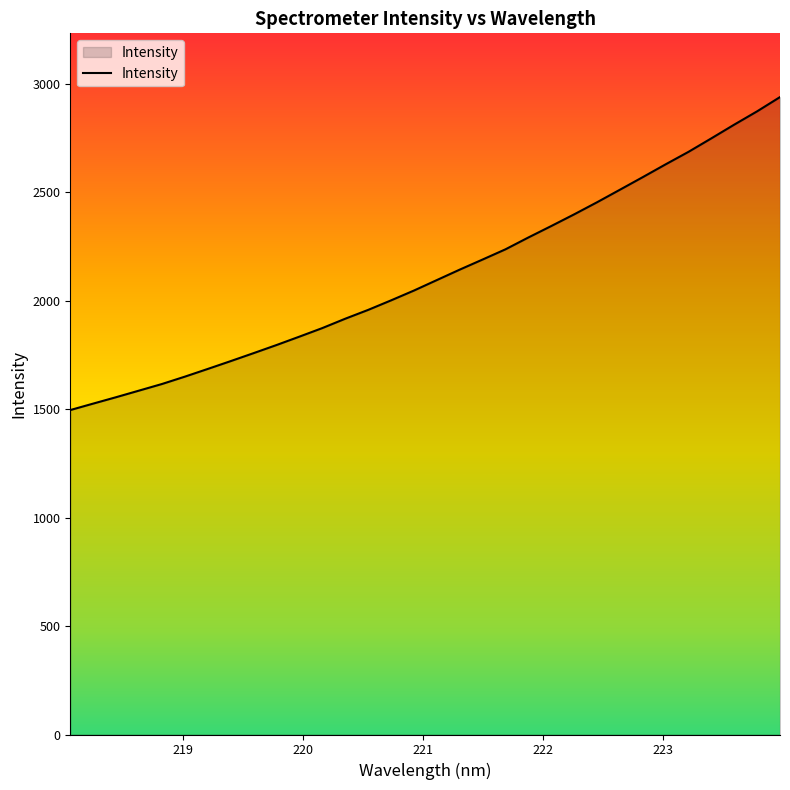

What is the difference between the maximum and minimum values?

1443.5